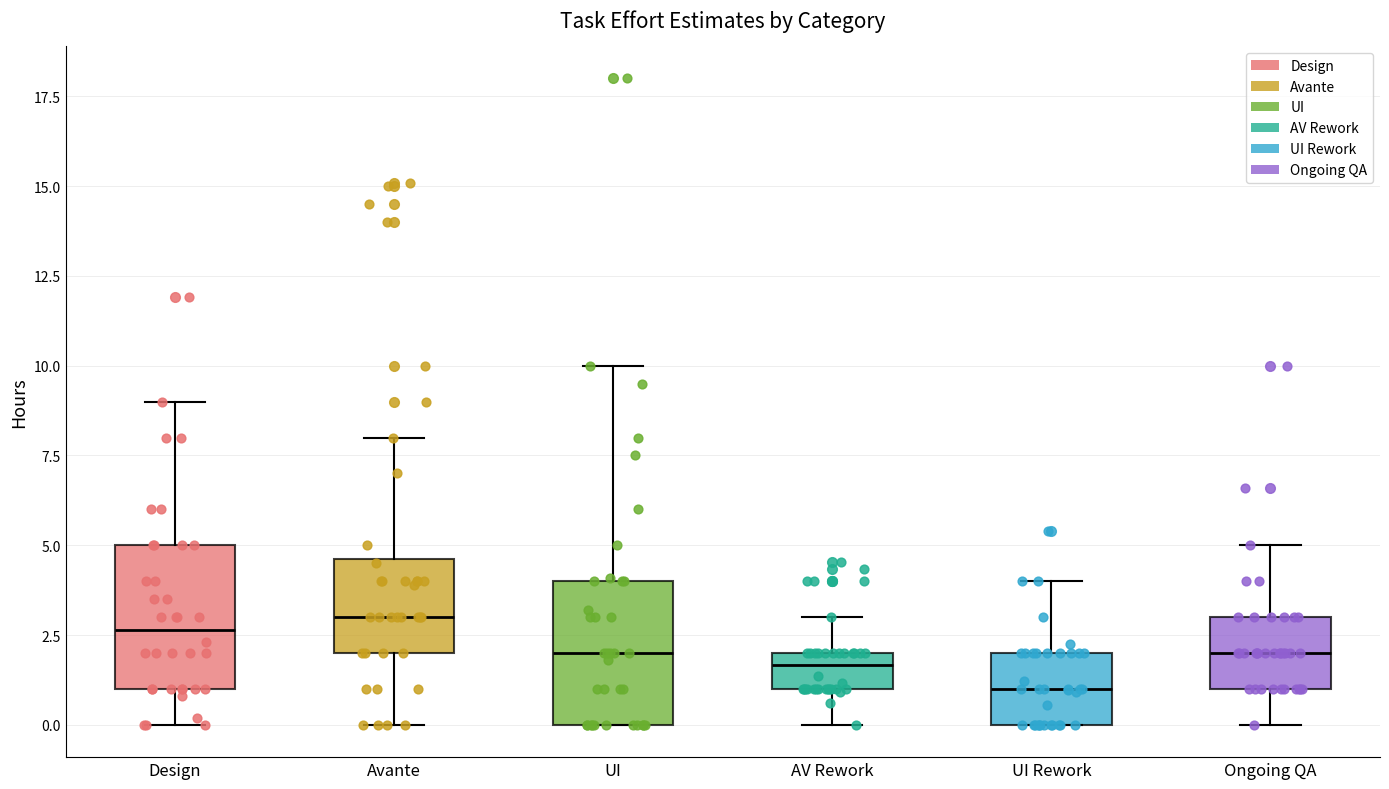

Reading left to right, transcribe this box plot: for each box, give where its median line is, the range the box spans, and where its two whiskers end, as read against the y-axis. The values are not printed on the chart, so give them approximately, as read against the axis.

Design: median 2.5, box 1.0 to 5.0, whiskers 0.0 to 9.0
Avante: median 3.0, box 2.0 to 4.5, whiskers 0.0 to 8.0
UI: median 2.0, box 0.0 to 4.0, whiskers 0.0 to 10.0
AV Rework: median 1.5, box 1.0 to 2.0, whiskers 0.0 to 3.0
UI Rework: median 1.0, box 0.0 to 2.0, whiskers 0.0 to 4.0
Ongoing QA: median 2.0, box 1.0 to 3.0, whiskers 0.0 to 5.0